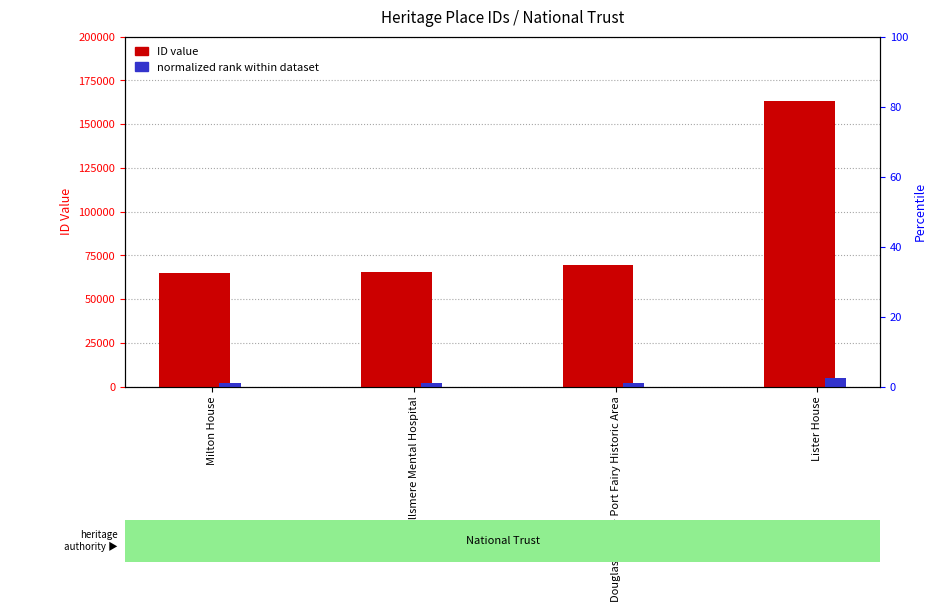

What is the smallest value displayed?

1992.8